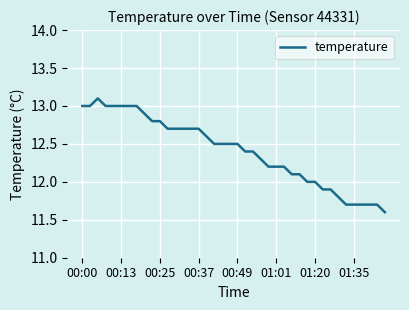

What is the maximum value shown in the chart?

13.1